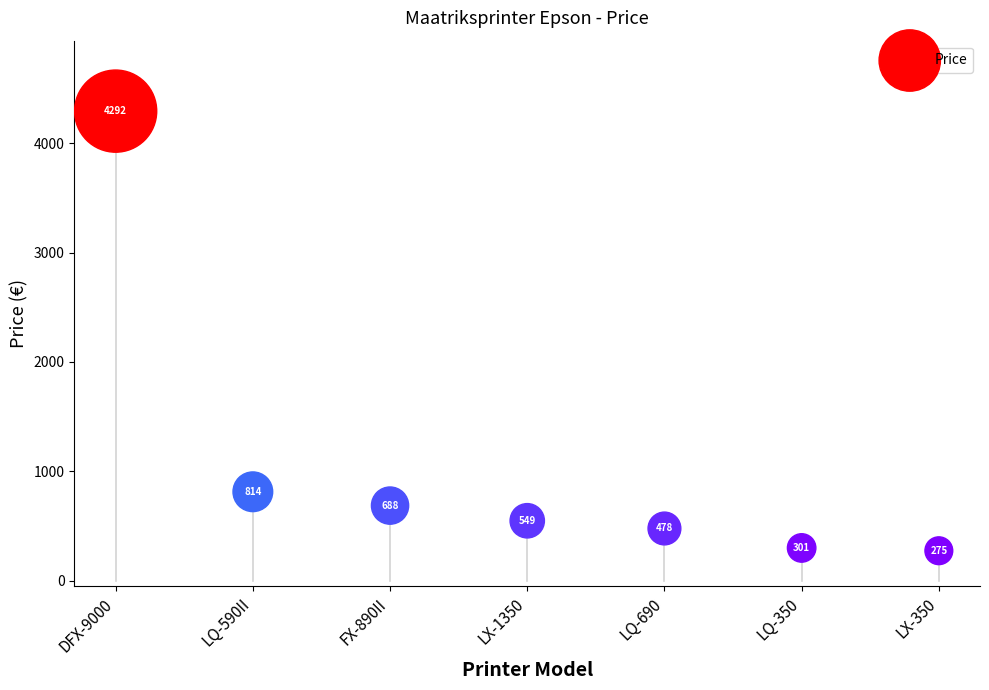

What is the average Y value?

1056.8